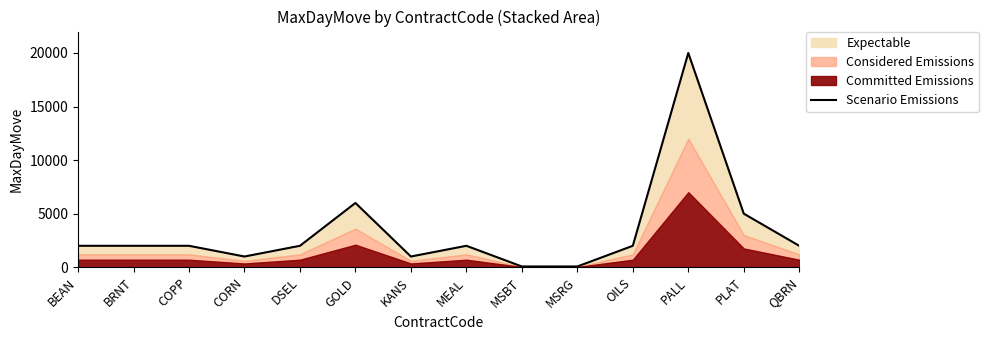

Which category has the lowest value across all series?

MSBT